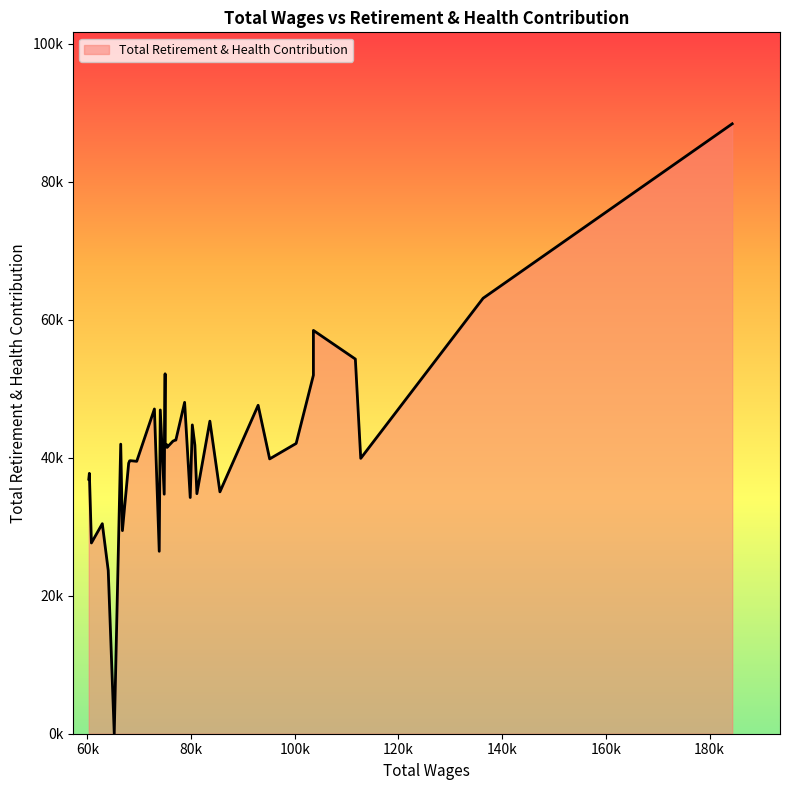

How many data points does each series have?

40